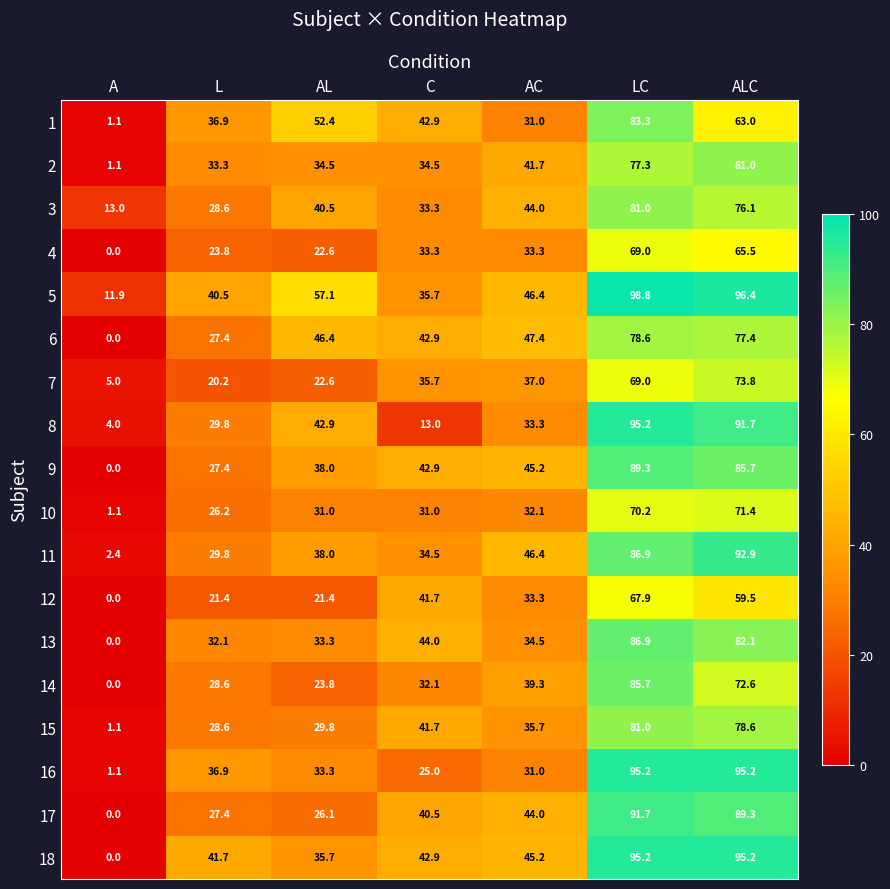

What is the sum of the 15 values at L and A?

29.7